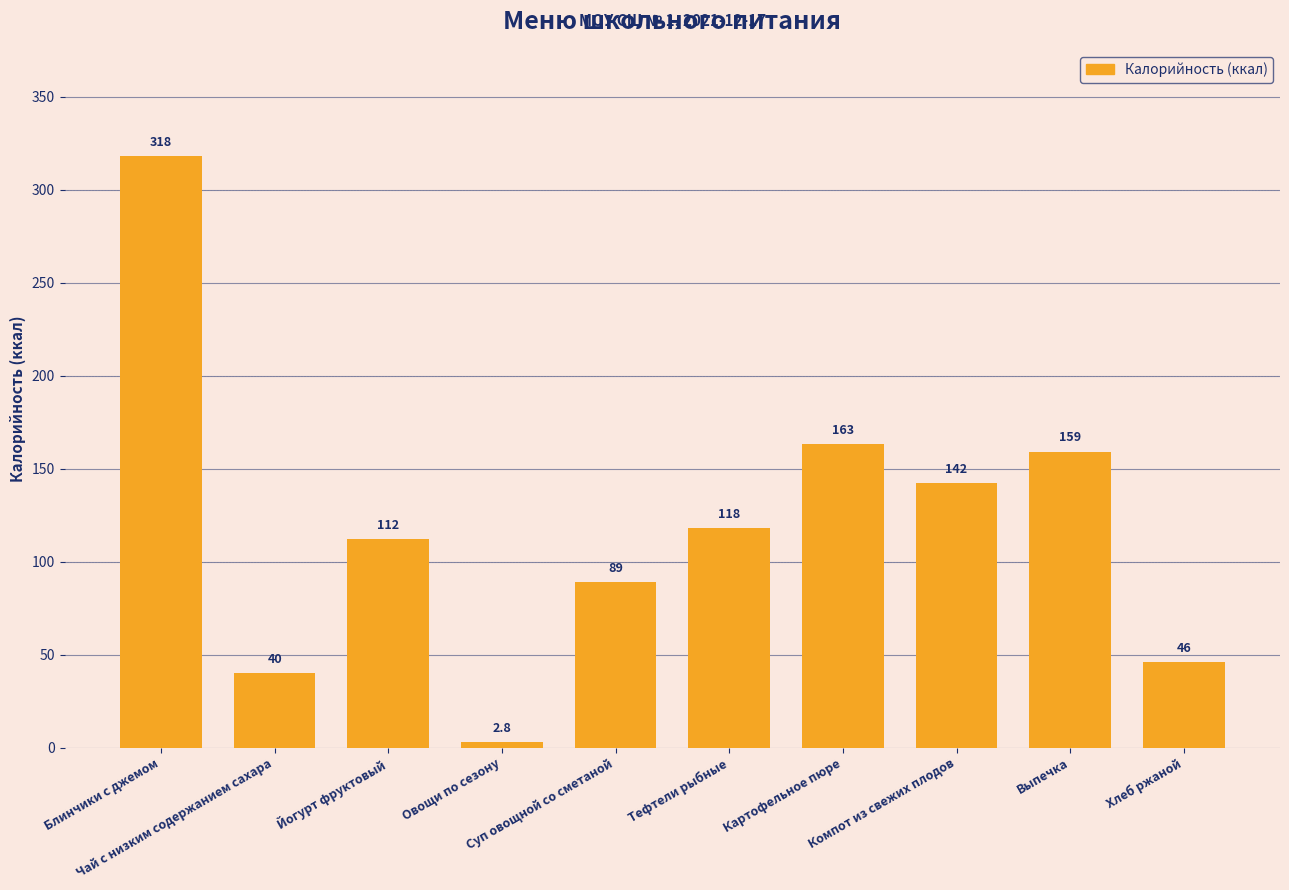

What is the label of the 5th bar from the left?

Суп овощной со сметаной